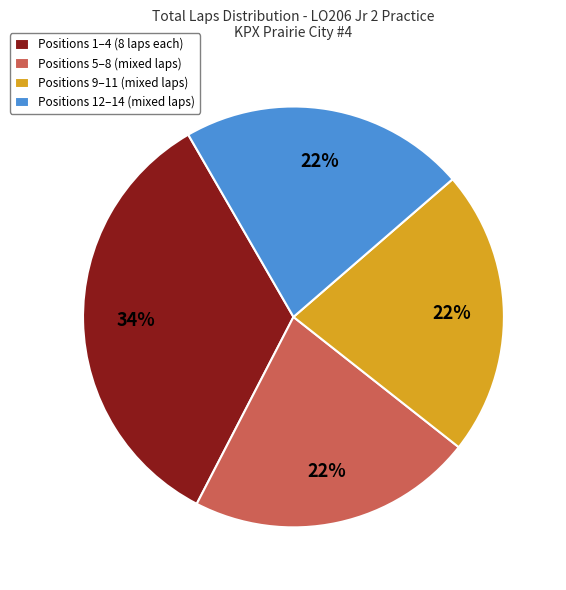

Is Positions 9–11 (mixed laps) the majority of the pie?

No